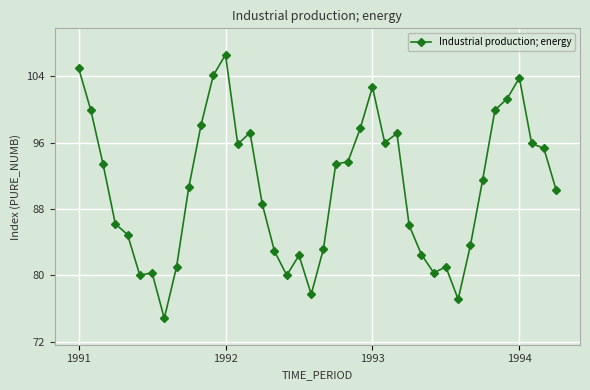

What is the maximum value shown in the chart?

106.6